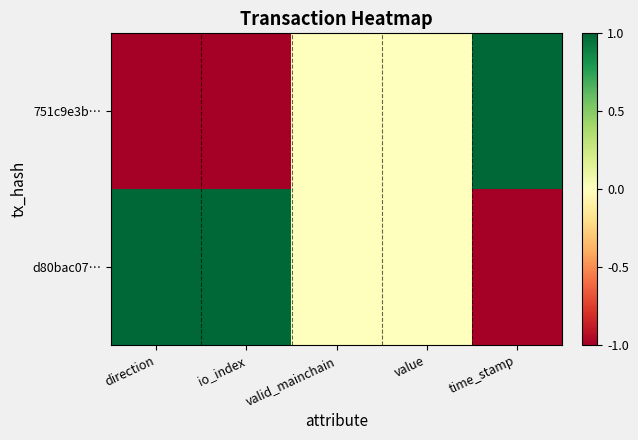

Which series has the widest spread of values?

751c9e3b…